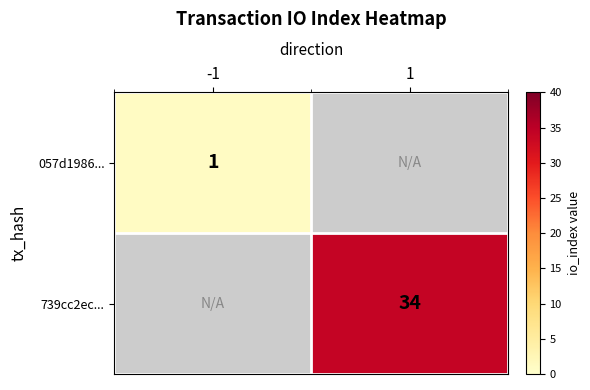

Is it true that 739cc2ec... equals 48 at 1?

False